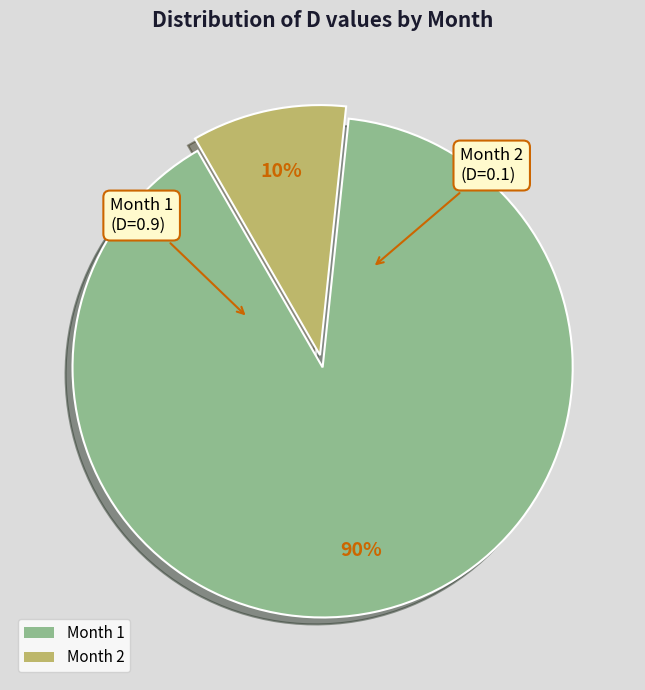

True or false: Month 2 accounts for 24% of the total.

False